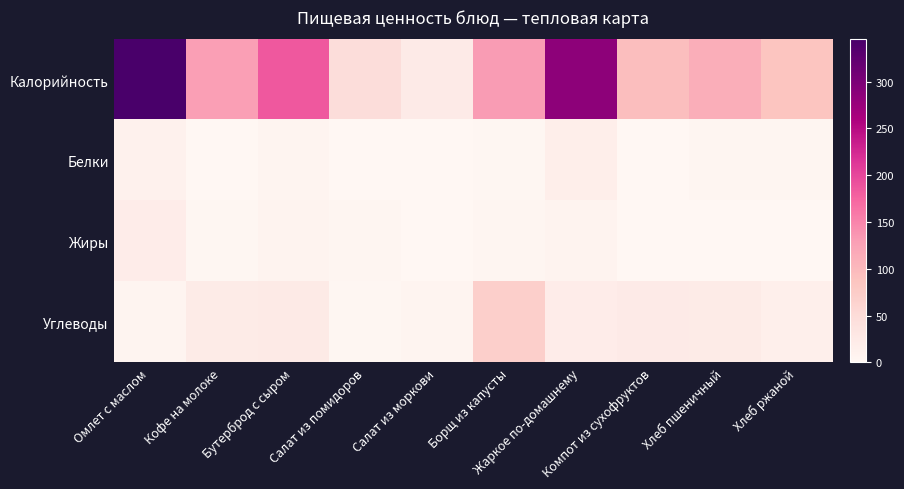

Reading left to right, what are all the values shown in this chart?

Калорийность: Омлет с маслом=345	Кофе на молоке=129	Бутерброд с сыром=185	Салат из помидоров=48	Салат из моркови=24	Борщ из капусты=132	Жаркое по-домашнему=285	Компот из сухофруктов=94	Хлеб пшеничный=113	Хлеб ржаной=85
Белки: Омлет с маслом=12	Кофе на молоке=1	Бутерброд с сыром=5	Салат из помидоров=0	Салат из моркови=1	Борщ из капусты=2	Жаркое по-домашнему=17	Компот из сухофруктов=0	Хлеб пшеничный=3	Хлеб ржаной=3
Жиры: Омлет с маслом=20	Кофе на молоке=2	Бутерброд с сыром=7	Салат из помидоров=4	Салат из моркови=0	Борщ из капусты=4	Жаркое по-домашнему=7	Компот из сухофруктов=0	Хлеб пшеничный=0	Хлеб ржаной=0
Углеводы: Омлет с маслом=6	Кофе на молоке=22	Бутерброд с сыром=25	Салат из помидоров=2	Салат из моркови=5	Борщ из капусты=70	Жаркое по-домашнему=19	Компот из сухофруктов=24	Хлеб пшеничный=22	Хлеб ржаной=16